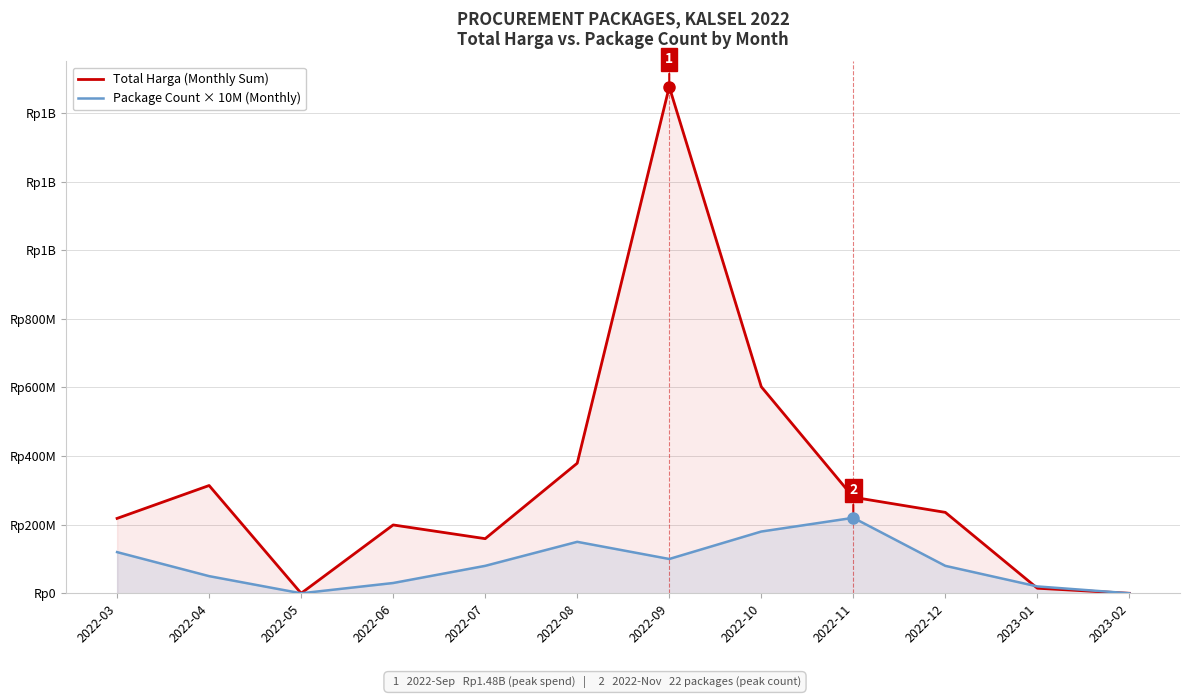

What is the difference between the highest and lowest values at 2022-11?

59940000